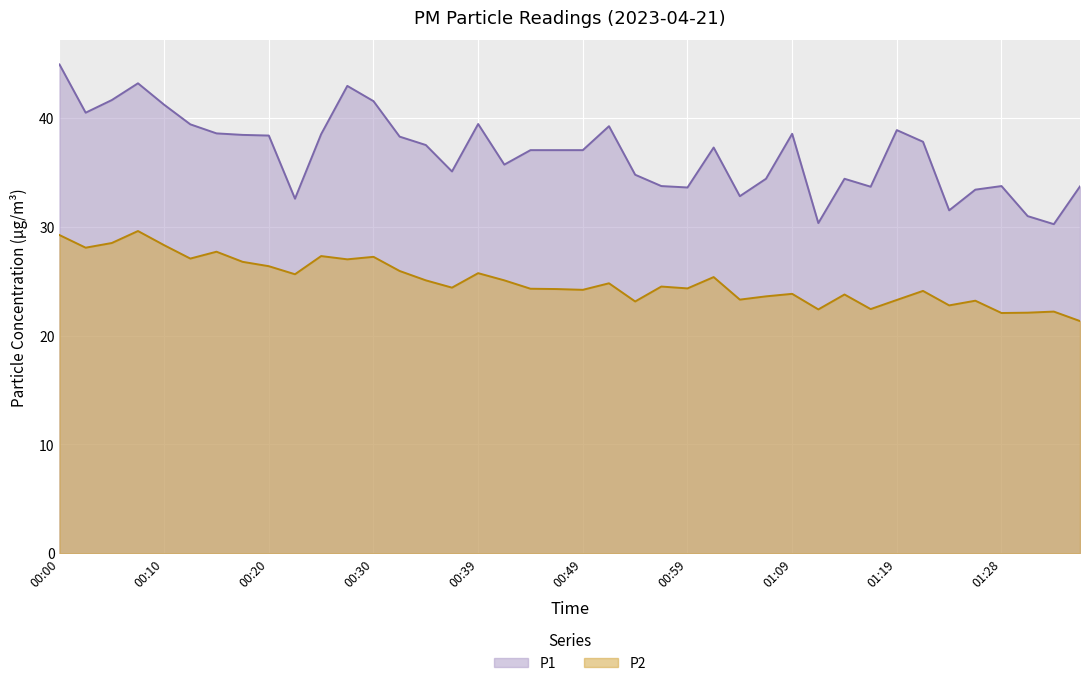

True or false: P2 has more than 0 points higher than both neighbors.

True